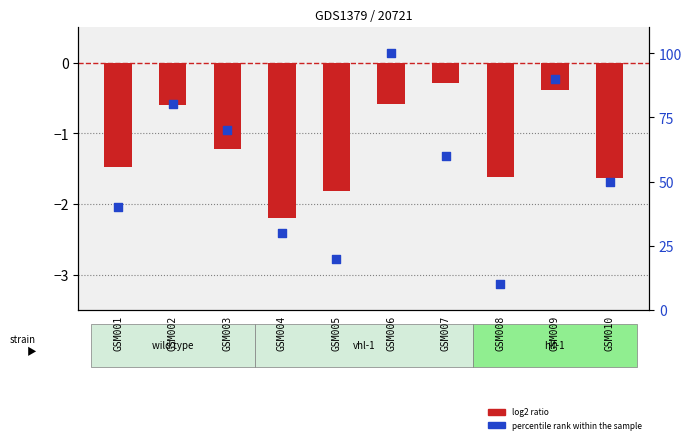

What is the total value across all series at GSM006?

99.4